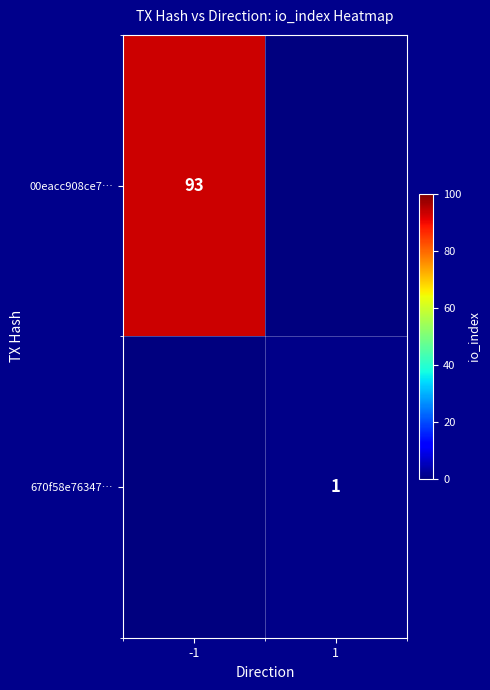

The value of 00eacc908ce7… at -1 is 26. True or false?

False